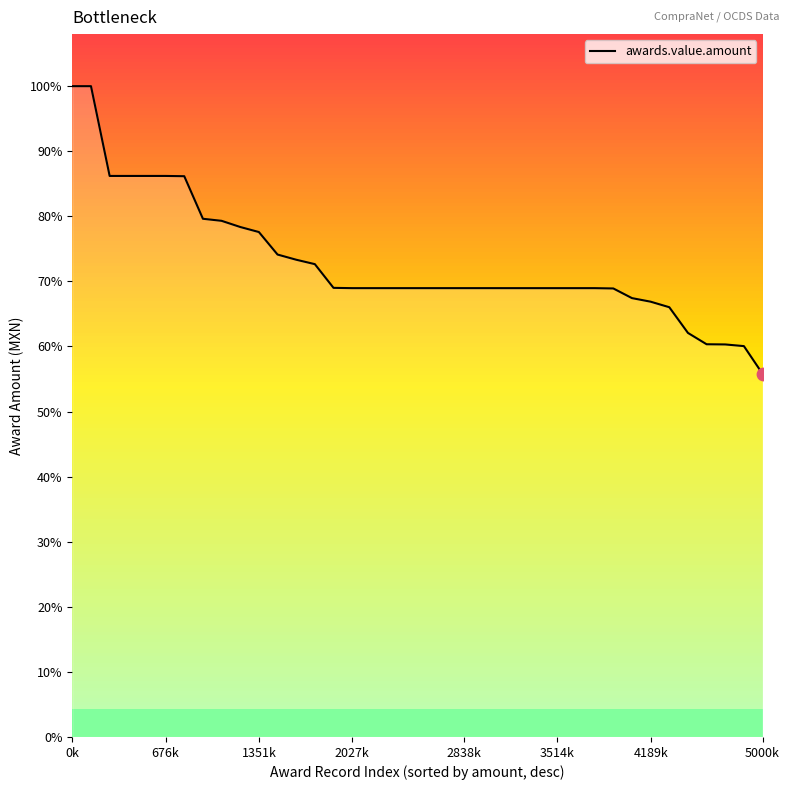

What is the ratio of the value at 20 to the value at 9?

0.9